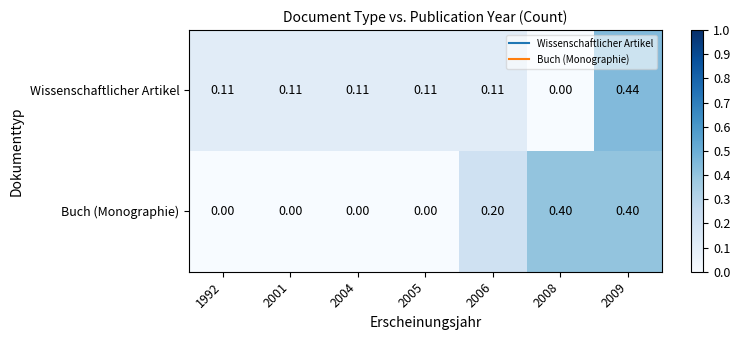

At which category is the sum across all series the highest?

2009